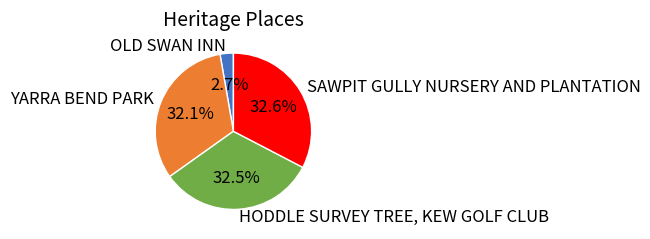

To the nearest percent, what is the average slice percentage?

25%